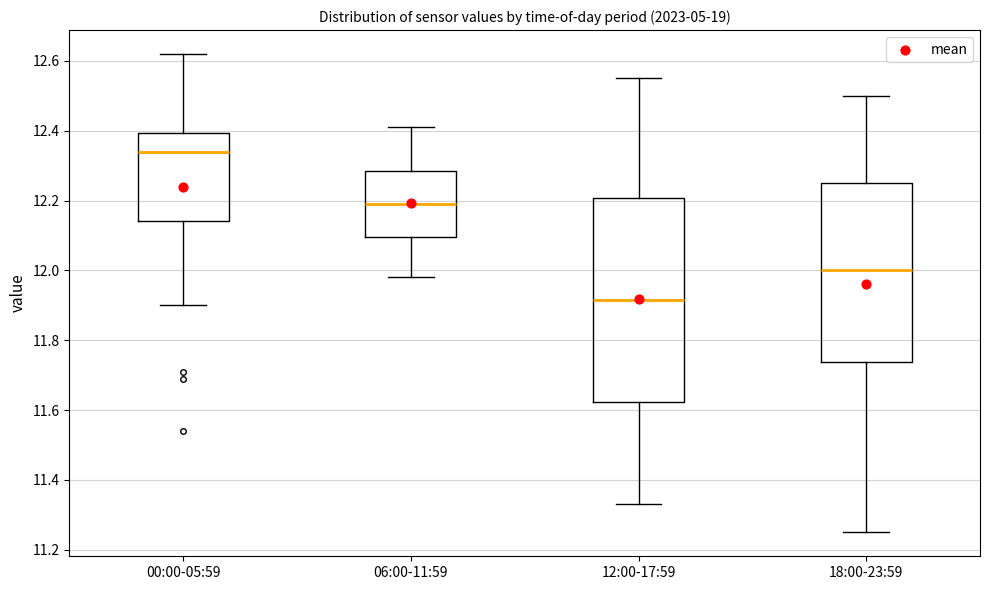

Reading left to right, read every box against the y-axis: the position of its median line, the range the box covers, and the ends of its whiskers. The values are not printed on the chart, so give them approximately, as read against the axis.

00:00-05:59: median 12.34, box 12.14 to 12.40, whiskers 11.90 to 12.62
06:00-11:59: median 12.20, box 12.10 to 12.28, whiskers 11.98 to 12.42
12:00-17:59: median 11.92, box 11.62 to 12.20, whiskers 11.34 to 12.56
18:00-23:59: median 12.00, box 11.74 to 12.26, whiskers 11.26 to 12.50